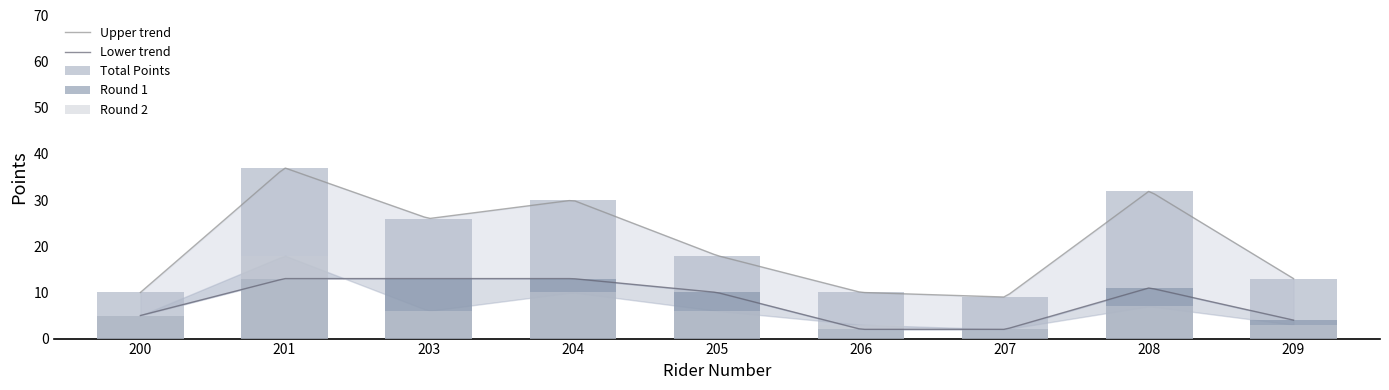

What is the average value of the Total series?

21